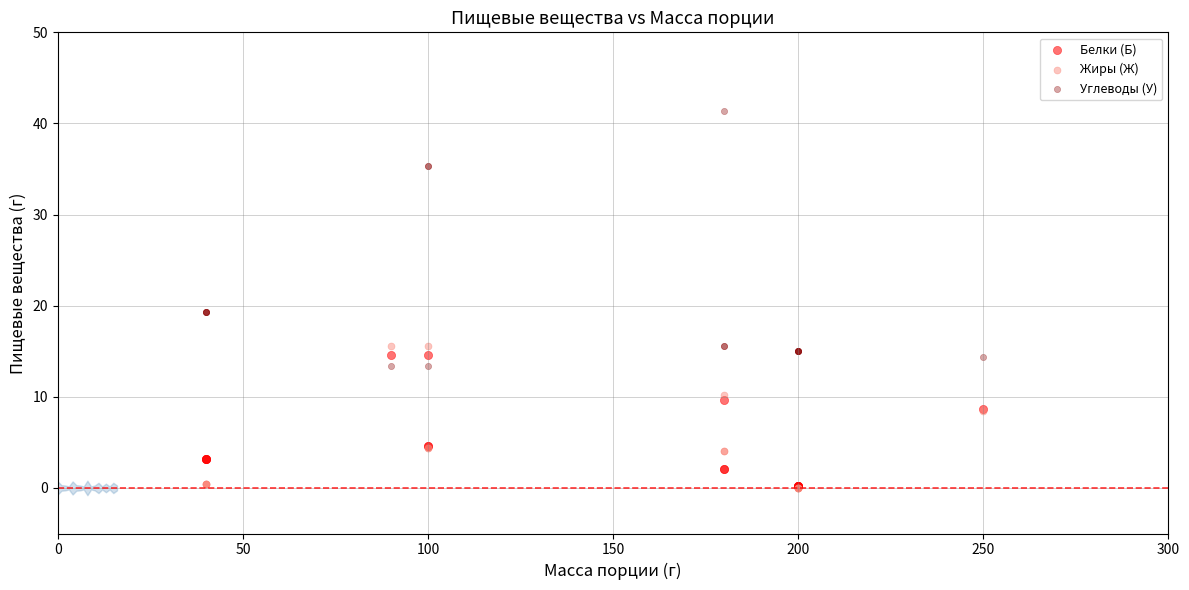

What are all the series names shown in the legend?

Белки (Б), Жиры (Ж), Углеводы (У)